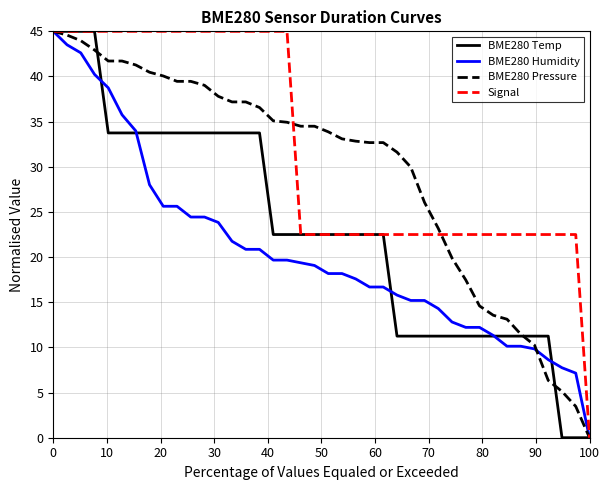

What is the highest value of the BME280 Humidity series?

45.0